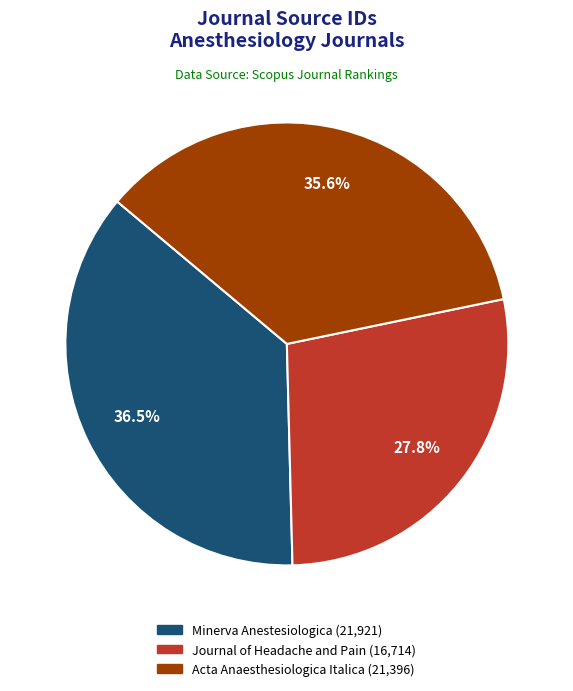

Between Journal of Headache and Pain and Acta Anaesthesiologica Italica, which is larger?

Acta Anaesthesiologica Italica